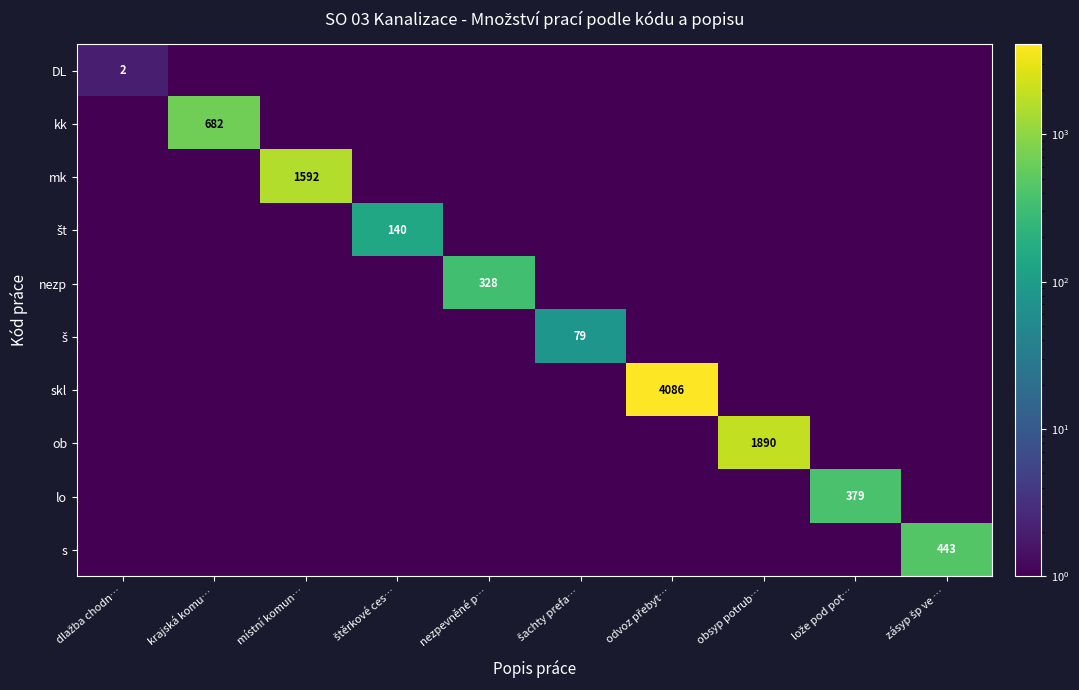

Rank the categories by DL value from highest to lowest.

dlažba chodn…, krajská komu…, místní komun…, štěrkové ces…, nezpevněné p…, šachty prefa…, odvoz přebyt…, obsyp potrub…, lože pod pot…, zásyp šp ve …